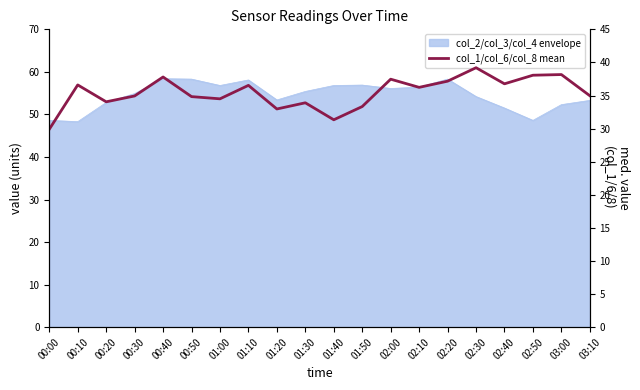

What is the ratio of the value at 02:30 to the value at 00:50?

1.1